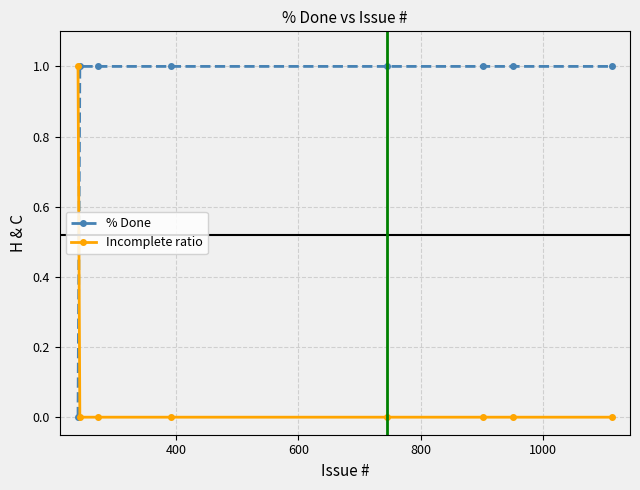

After their last crossing, which series has the higher values: % Done or Incomplete ratio?

% Done